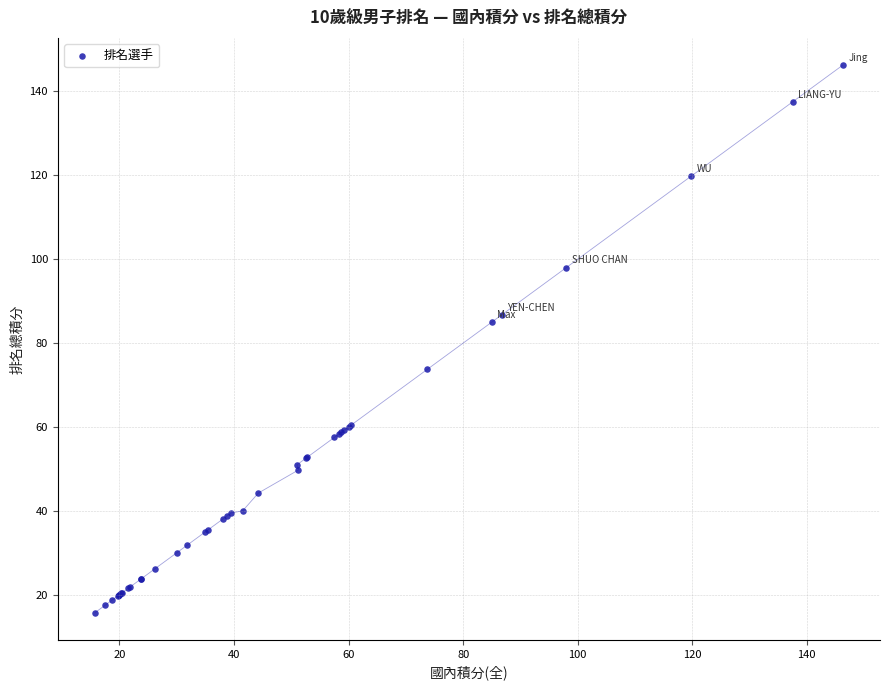

What Y value in the scatter plot is closest to 81?

85.0